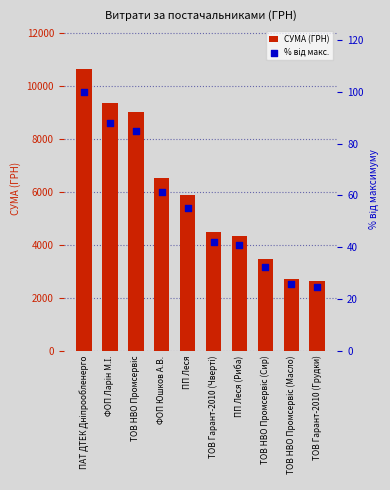

Is the value of СУМА (ГРН) at ПП Леся (Риба) greater than the value of % від макс. at ТОВ НВО Промсервіс (Масло)?

Yes